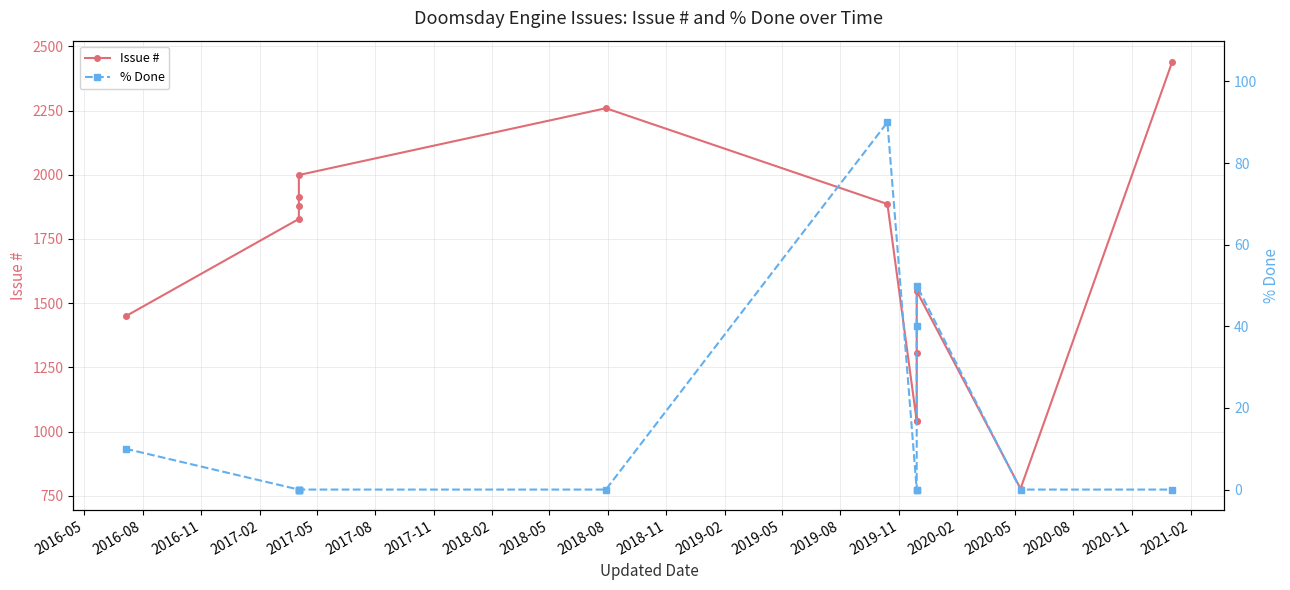

True or false: Issue # and % Done cross at least once.

False